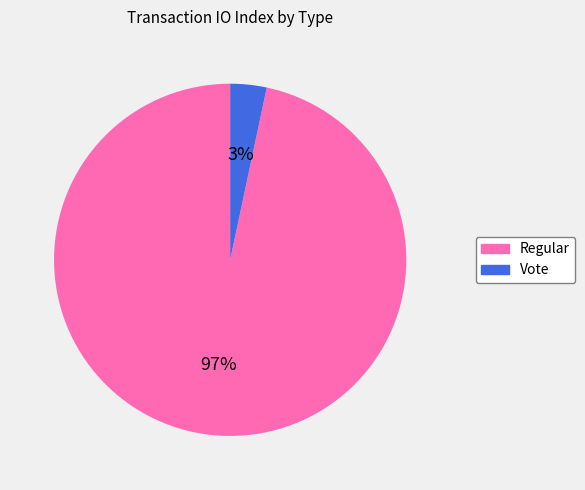

Rank the categories by value from highest to lowest.

Regular, Vote